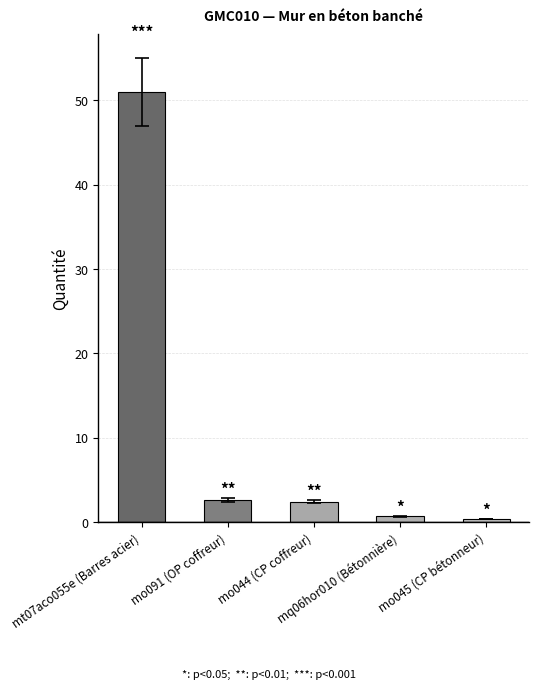

What is the greatest value displayed?

51.0